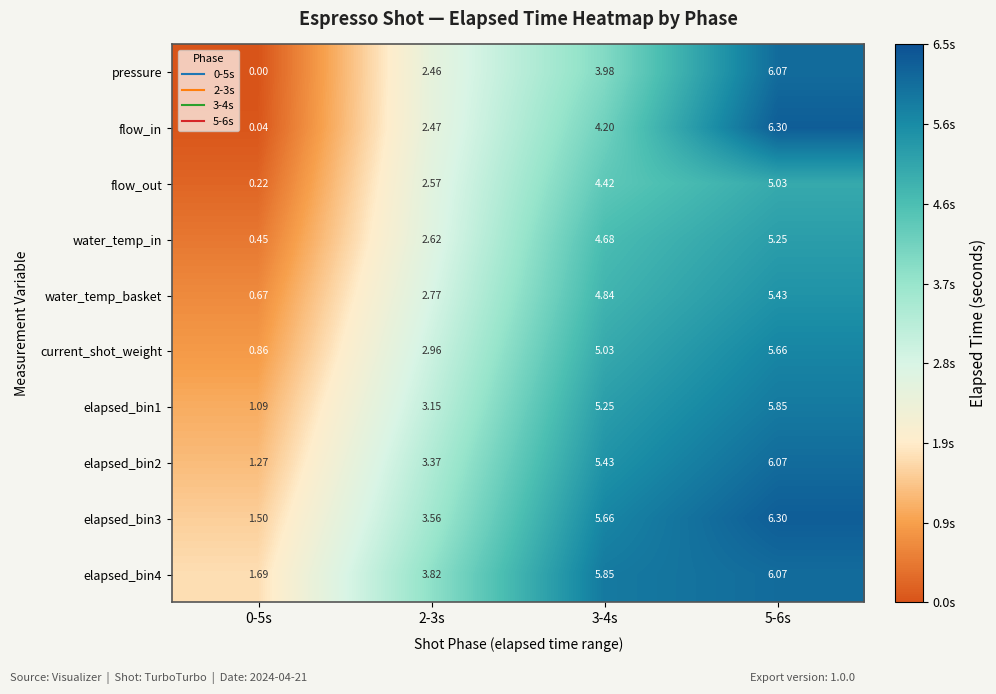

Is the value of elapsed_bin4 at 2-3s greater than the value of water_temp_basket at 3-4s?

No